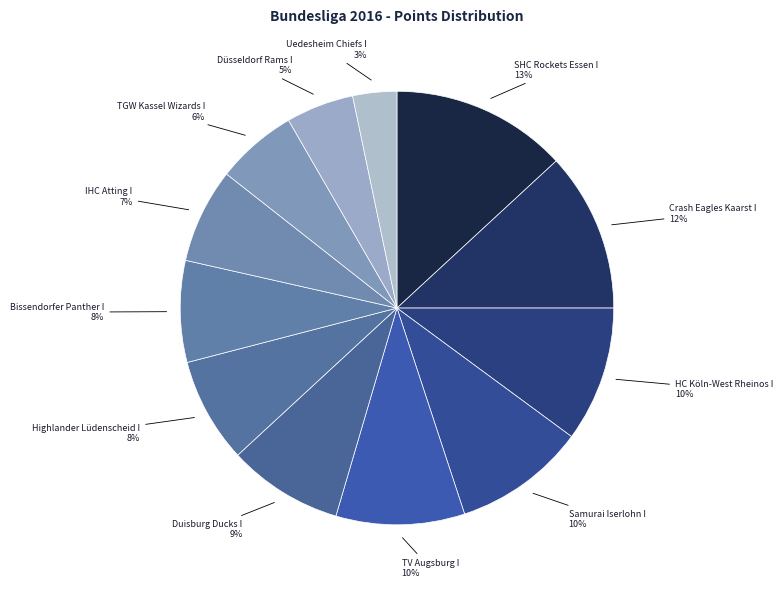

Do Samurai Iserlohn I and Uedesheim Chiefs I together represent more than half of the pie?

No